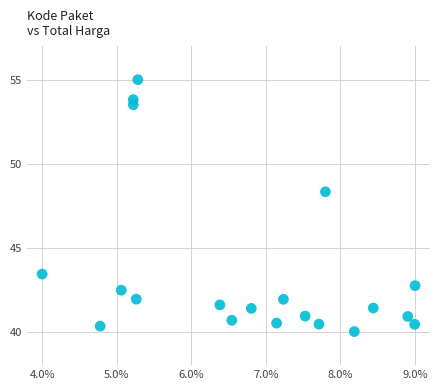

What Y value in the scatter plot is closest to 47?

48.3